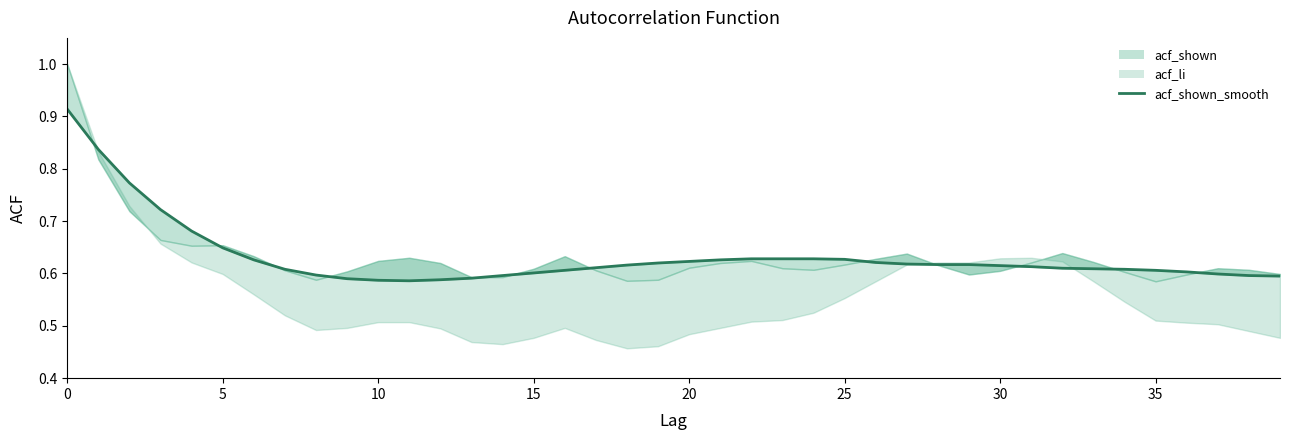

Reading right to left, extract all data points from this chart.

0.6	0.6	0.6	0.6	0.6	0.6	0.6	0.6	0.6	0.6	0.6	0.6	0.6	0.6	0.6	0.6	0.6	0.6	0.6	0.6	0.6	0.6	0.6	0.6	0.6	0.6	0.6	0.6	0.6	0.6	0.6	0.6	0.6	0.6	0.6	0.7	0.7	0.8	0.8	0.9